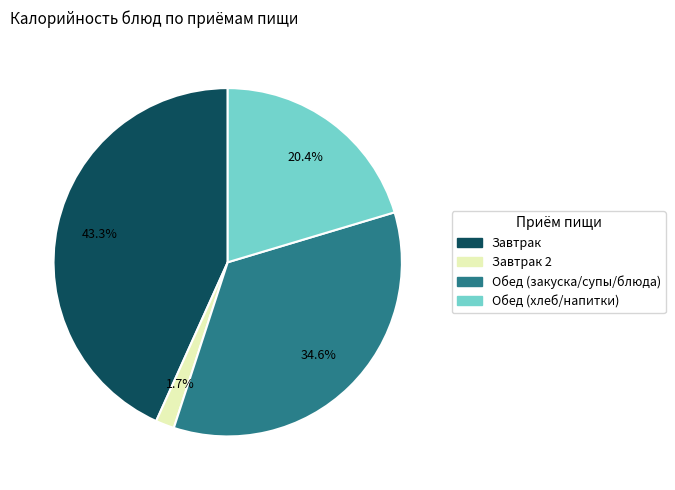

How many slices are in this pie chart?

4